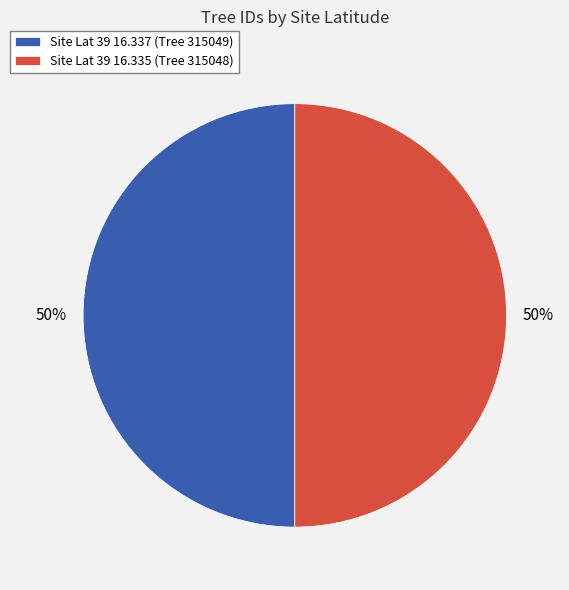

To the nearest percent, what is the combined percentage of Site Lat 39 16.337 (Tree 315049) and Site Lat 39 16.335 (Tree 315048)?

100%